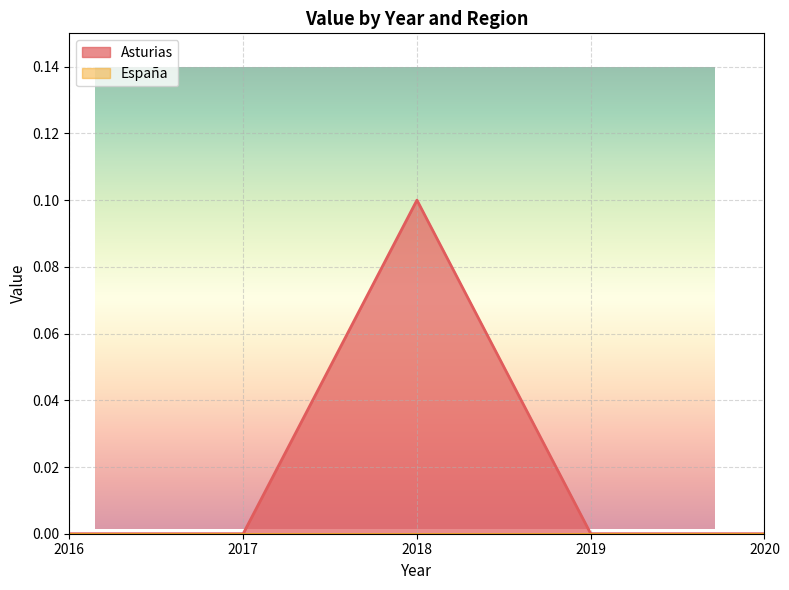

True or false: there are more than 1 points higher than both neighbors.

False